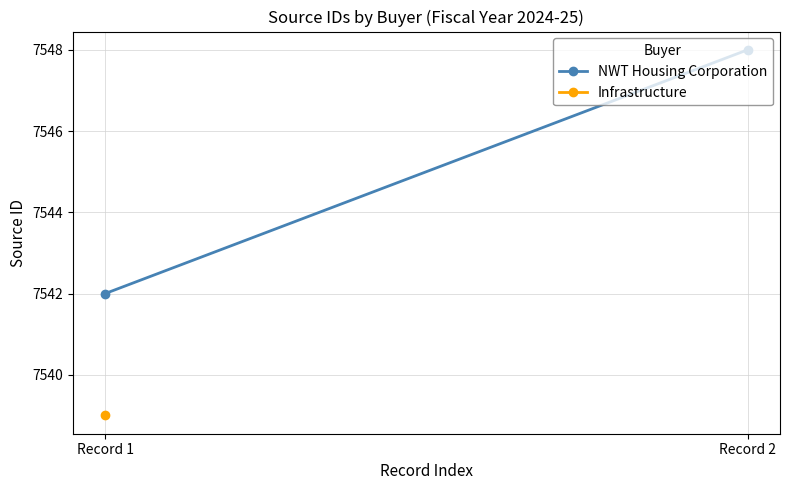

What is the average value?

7545